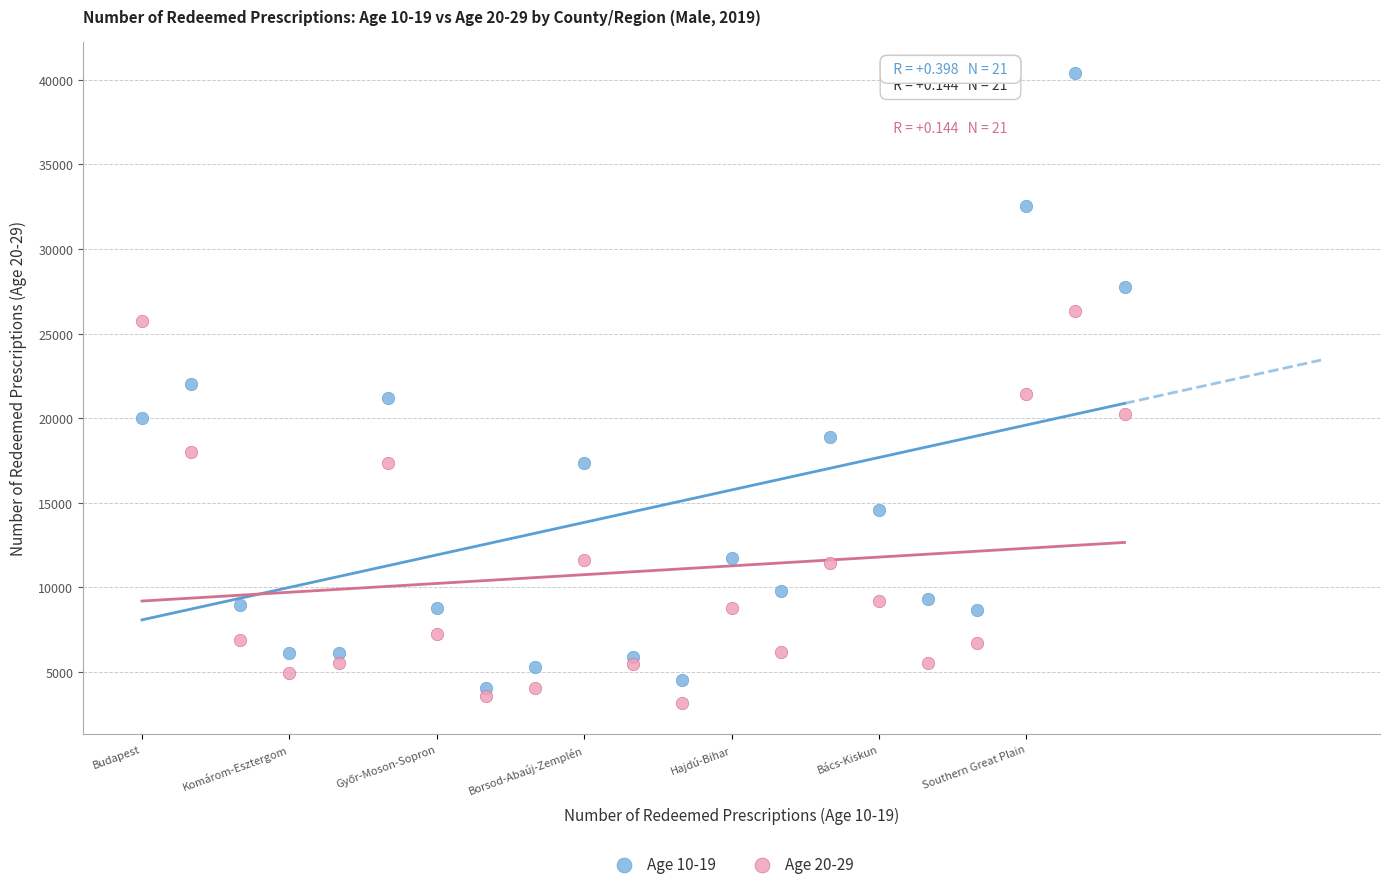

Across all data points, what is the range of Y values (max minus min)?

37232.0